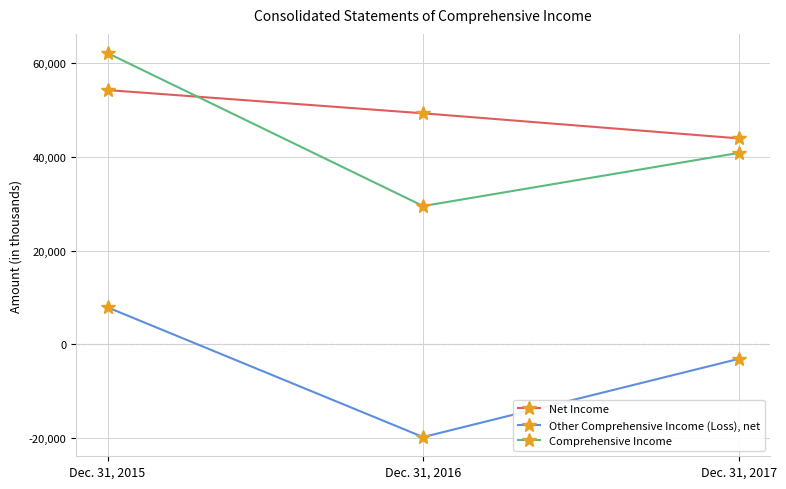

Reading right to left, transcribe all the data shown in this chart.

Net Income: Dec. 31, 2017=43997	Dec. 31, 2016=49349	Dec. 31, 2015=54312
Other Comprehensive Income (Loss), net: Dec. 31, 2017=-3113	Dec. 31, 2016=-19810	Dec. 31, 2015=7898
Comprehensive Income: Dec. 31, 2017=40884	Dec. 31, 2016=29539	Dec. 31, 2015=62210